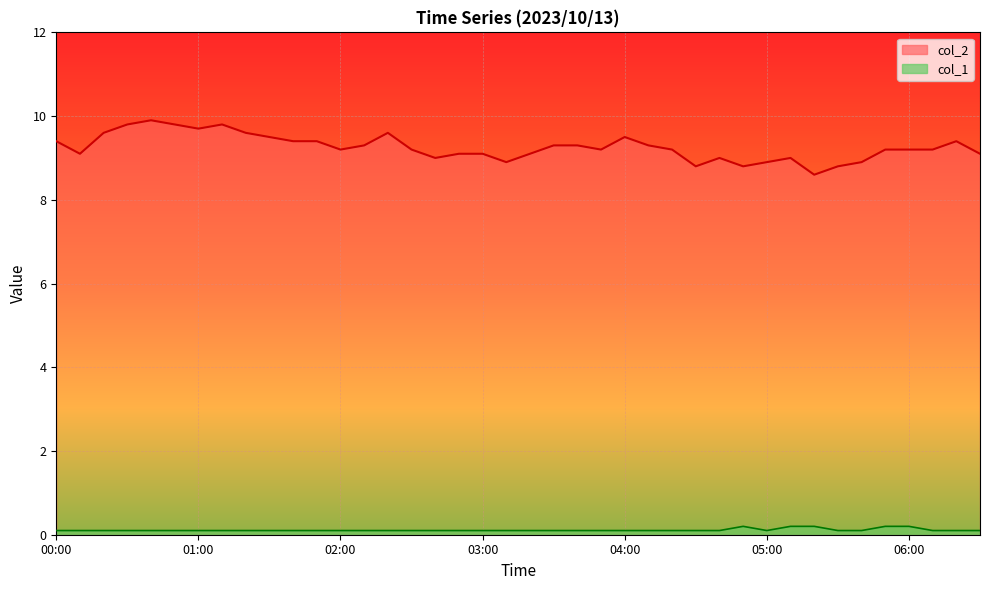

Which series has the largest total across all categories?

col_2 line